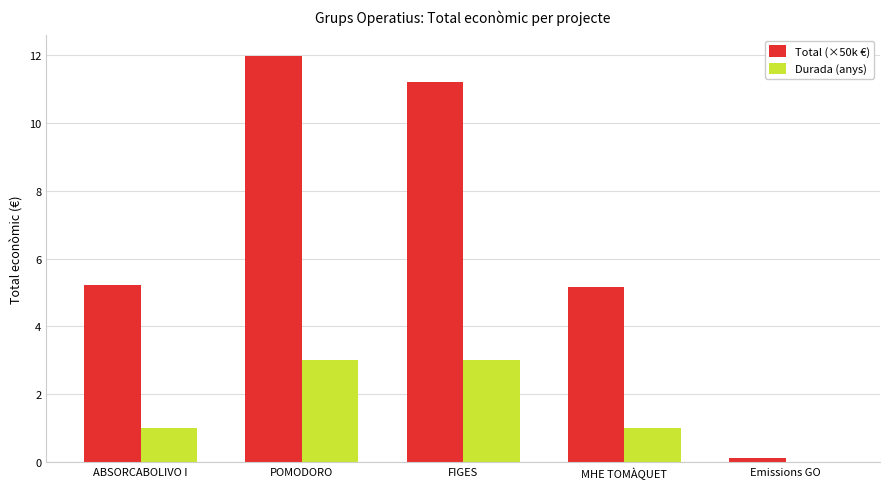

Which series changed the most between MHE TOMÀQUET and Emissions GO?

Total (×50k €)